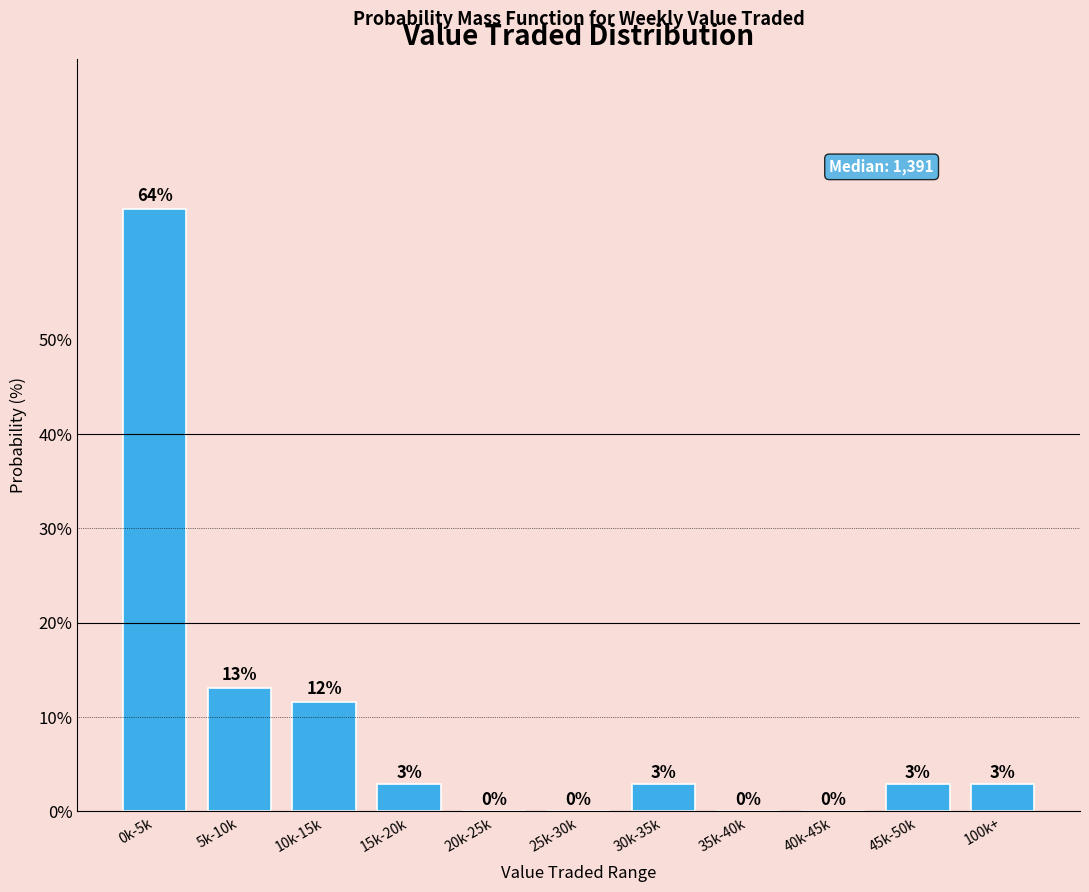

True or false: the data shows 30.5 at 25k-30k.

False